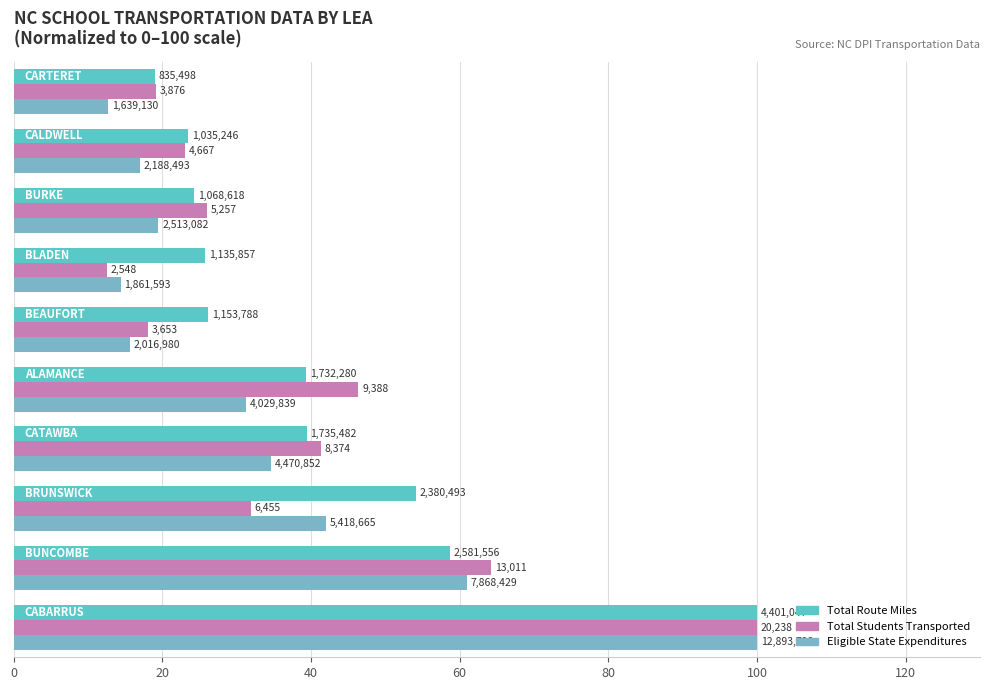

What is the maximum value for Eligible State Expenditures?

100.0